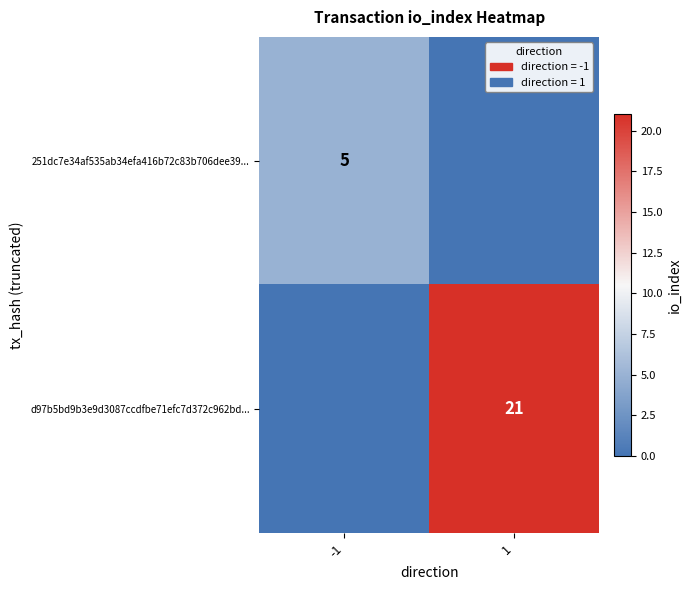

True or false: d97b5bd9b3e9d3087ccdfbe71efc7d372c962bd... has a value of 12 at 1.

False